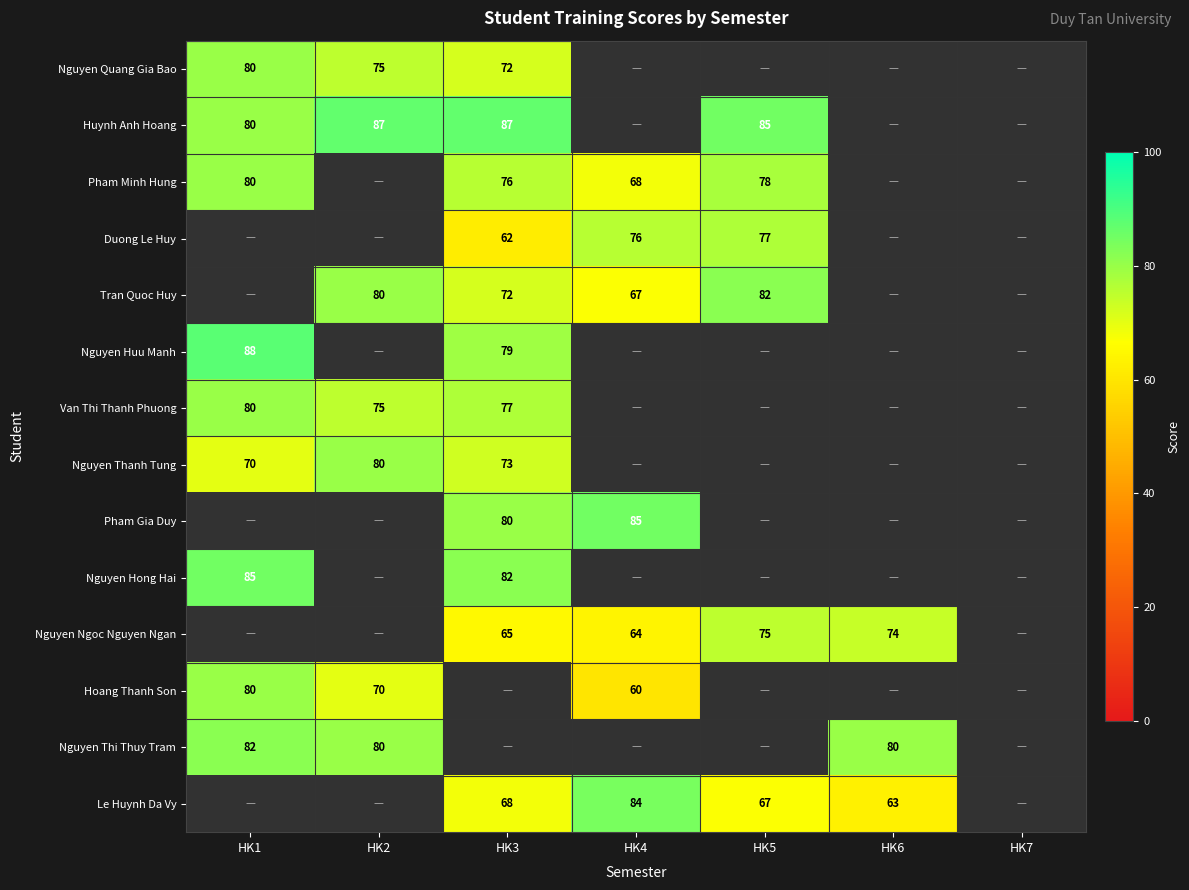

Is it true that Nguyen Huu Manh equals 79 at HK3?

True